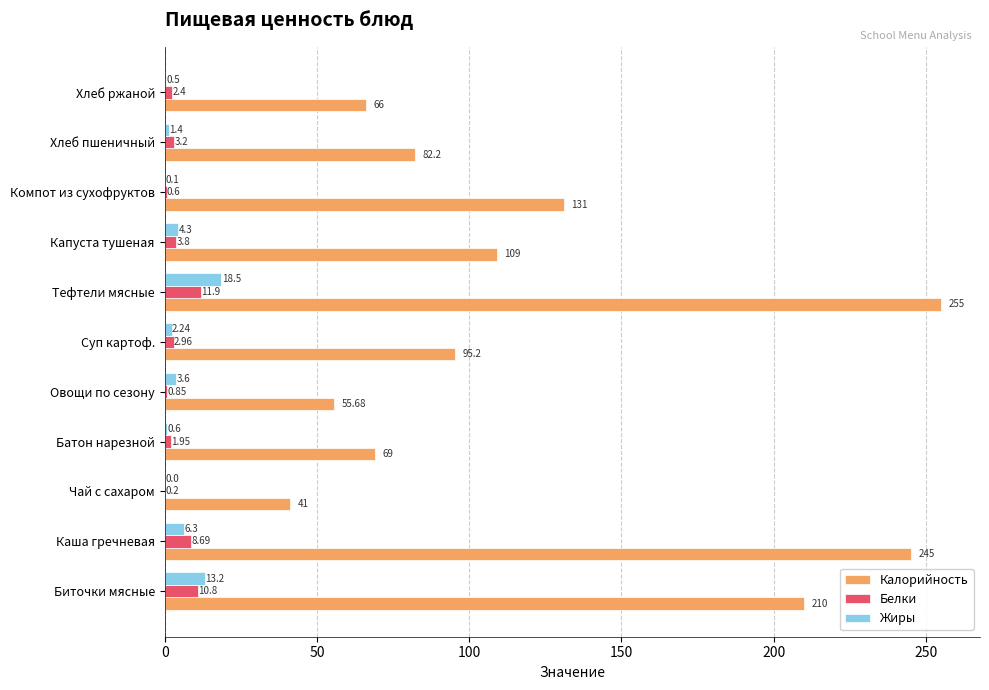

At which label is Белки closest to 6?

Капуста тушеная